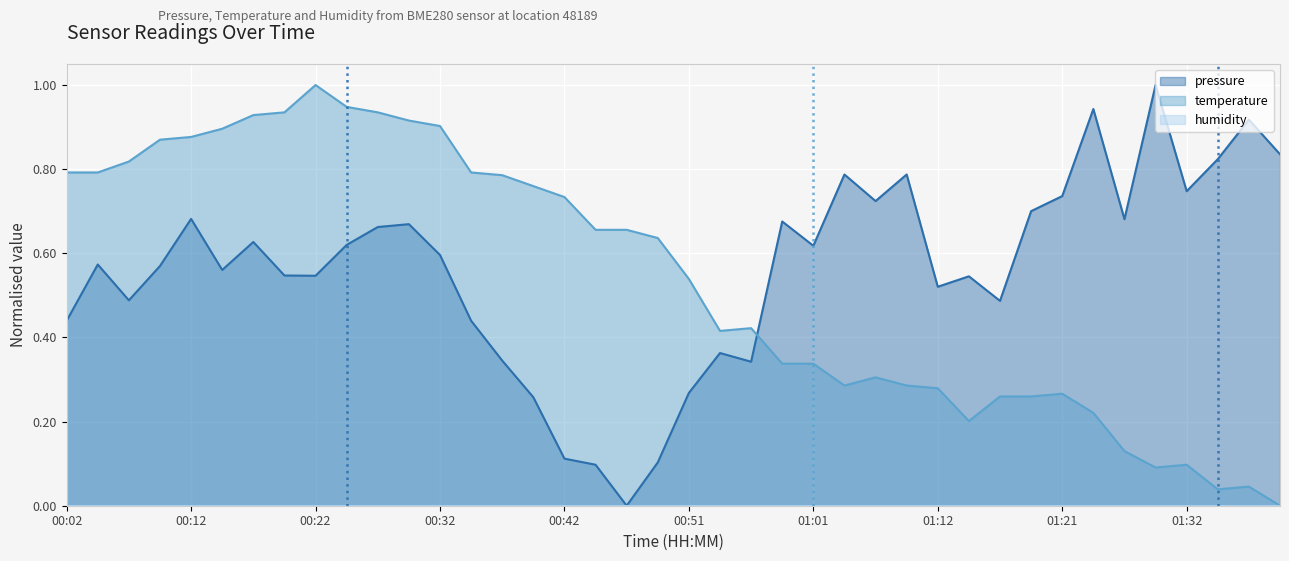

What position from the right is 00:09?

37